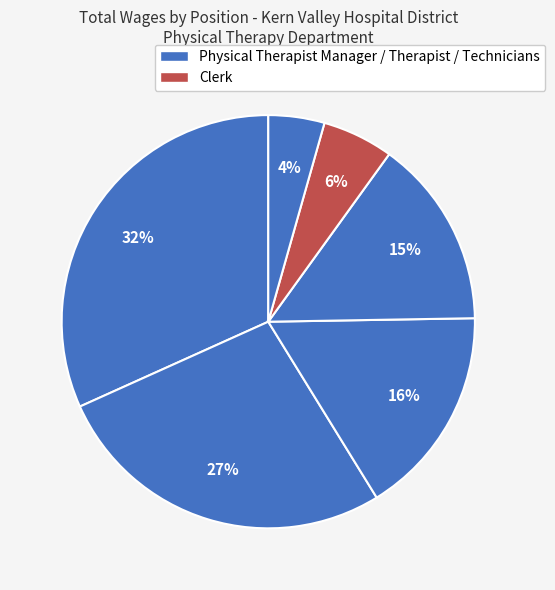

How many slices are in this pie chart?

6